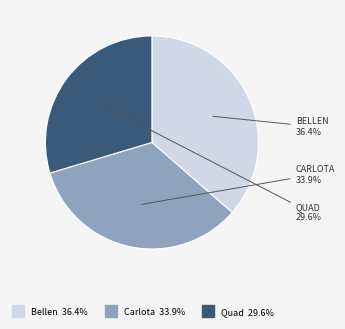

Is the sum of Bellen and Quad greater than half?

Yes